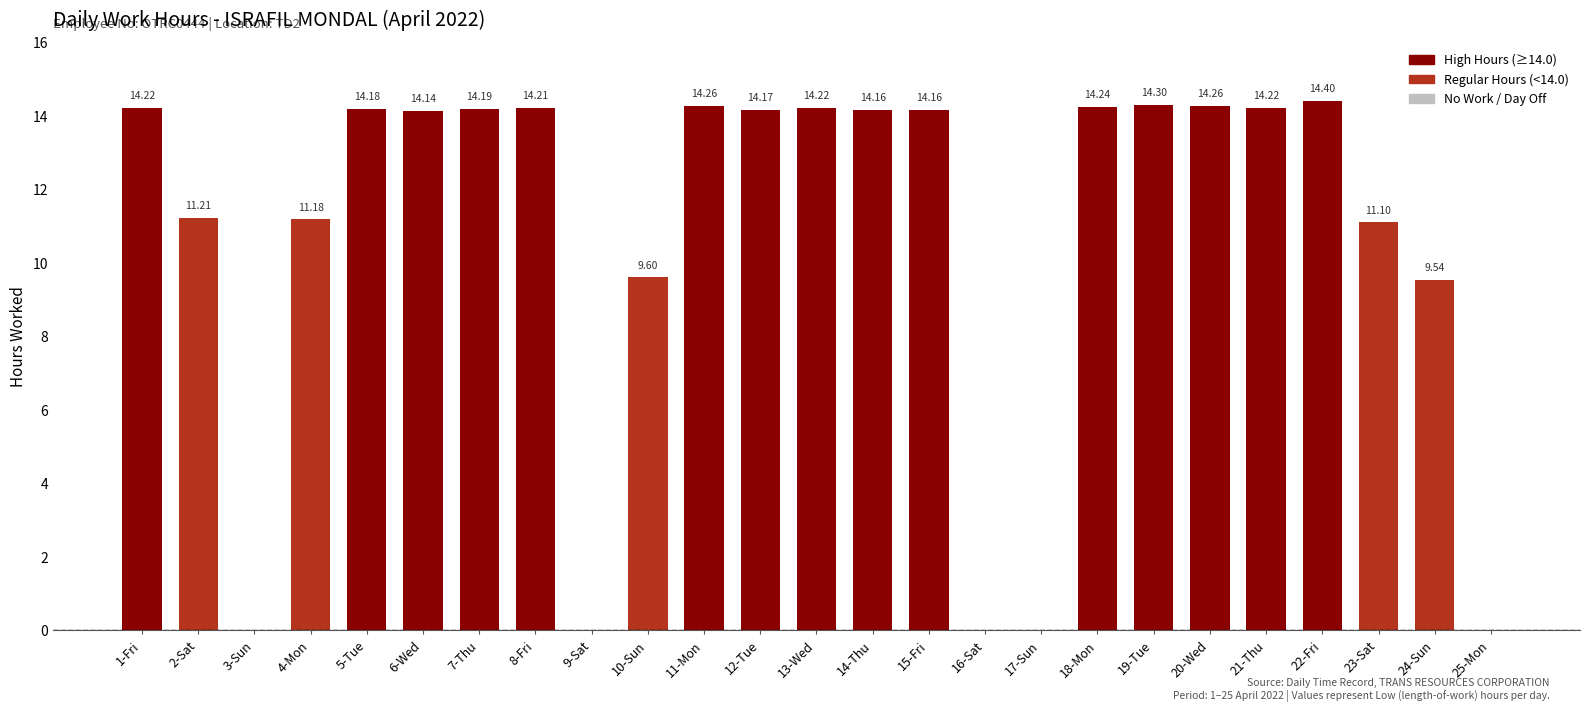

Which has a higher value, 10-Sun or 24-Sun?

10-Sun